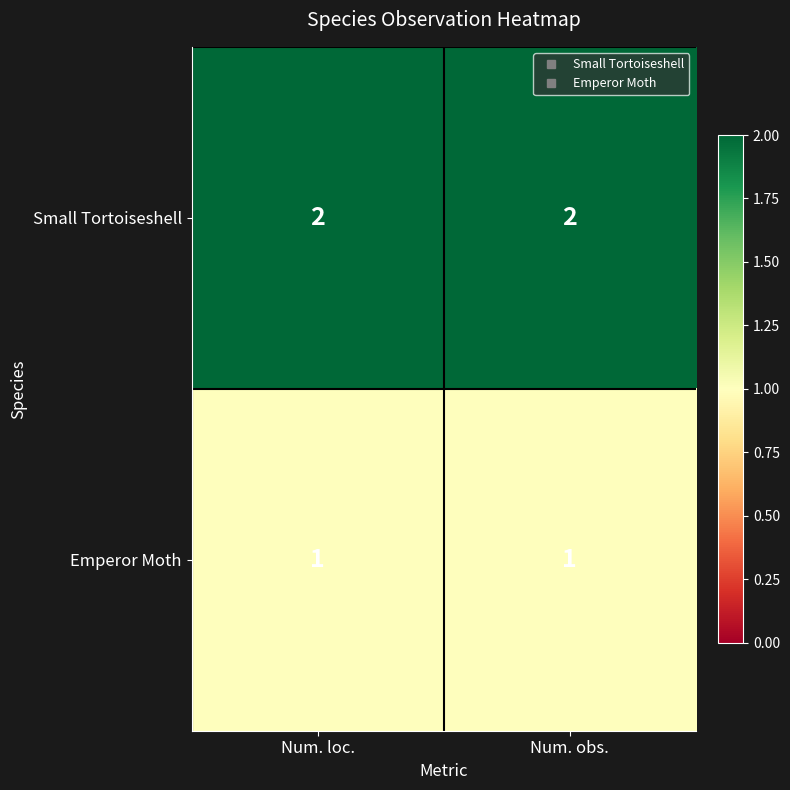

What is the total value across all series at Num. obs.?

3